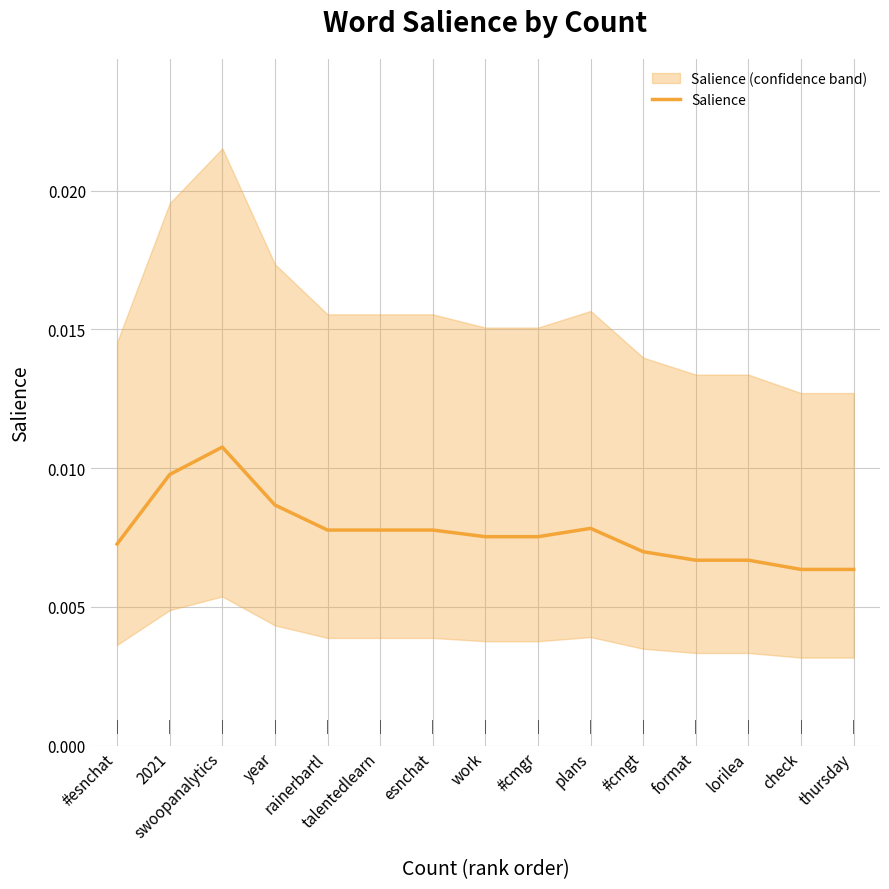

What is the label of the 12th point from the right?

year